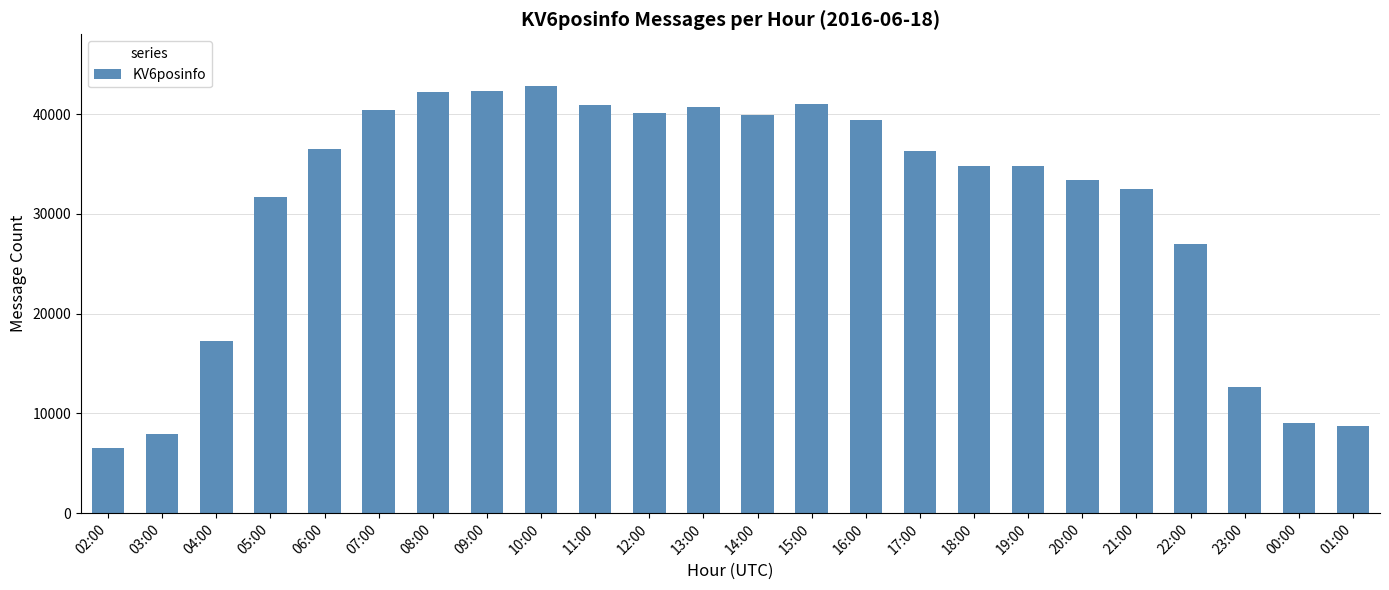

What is the change in value from 17:00 to 20:00?

-2865